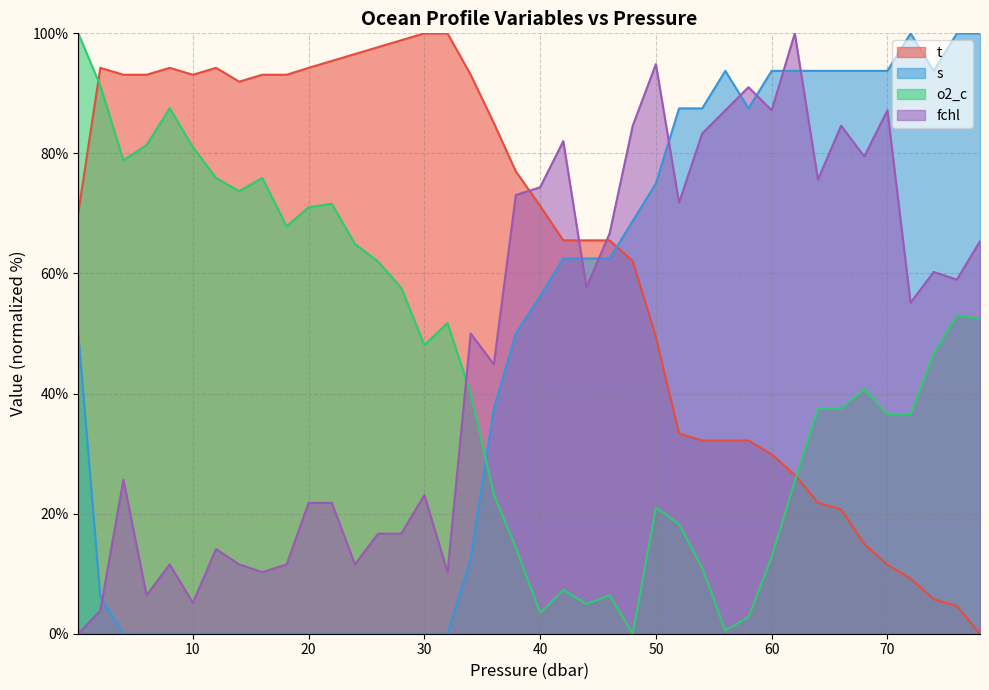

True or false: o2_c has a value of 43.2 at 20.

False